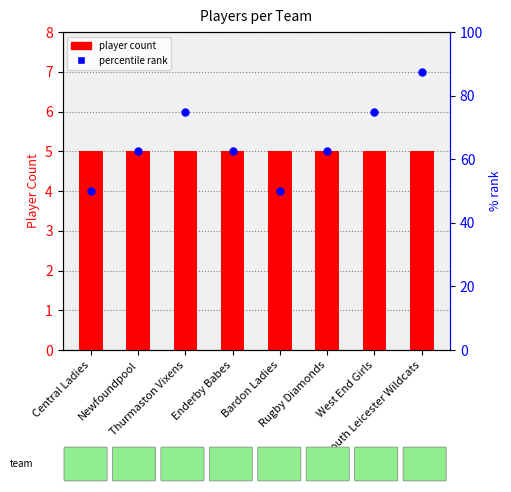

What are all the series names shown in the legend?

player count, percentile rank